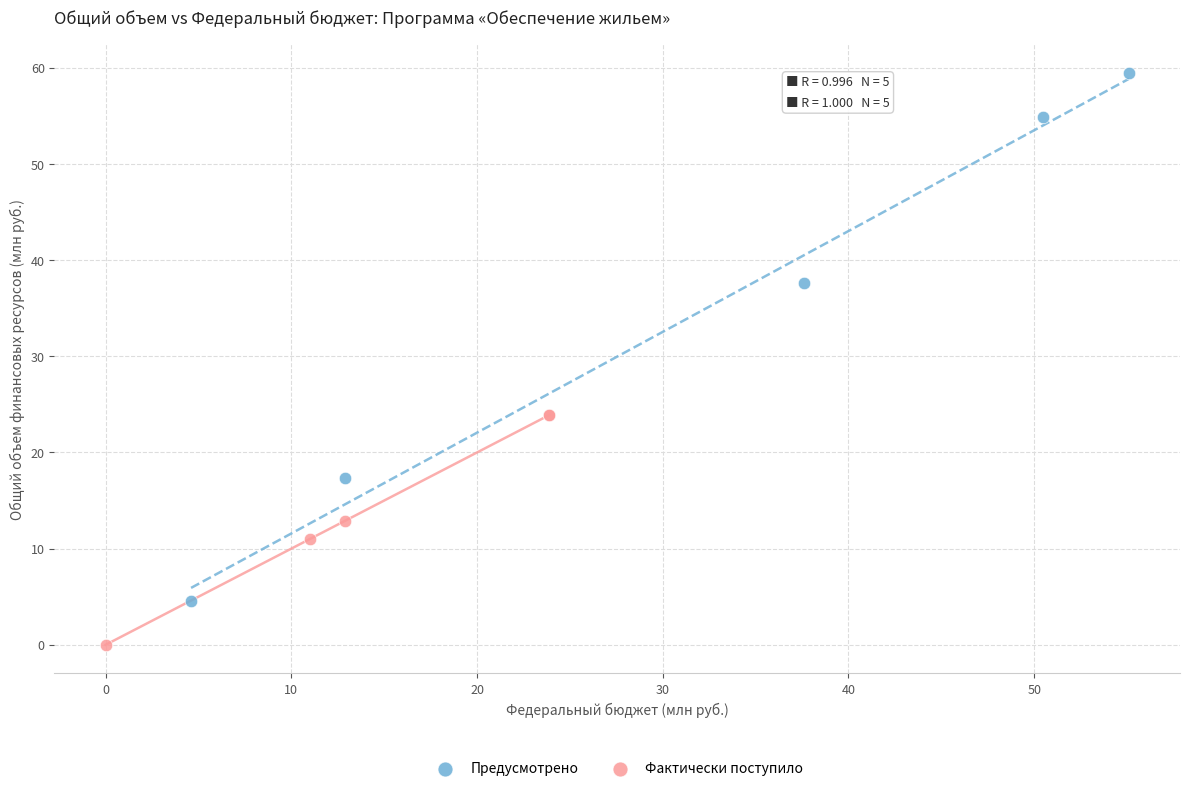

Which series reaches the maximum Y coordinate?

Предусмотрено